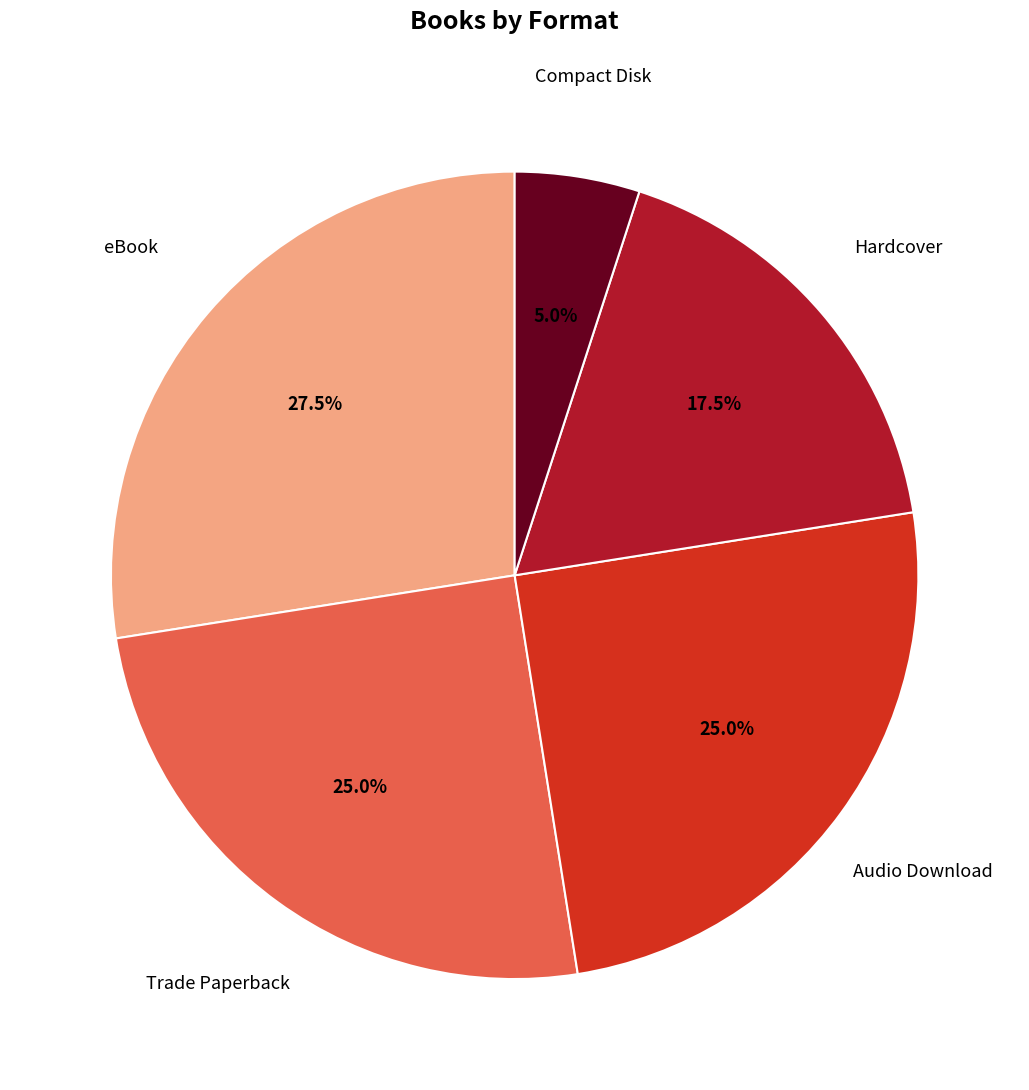

How much of the chart is everything except Audio Download?

75.0%